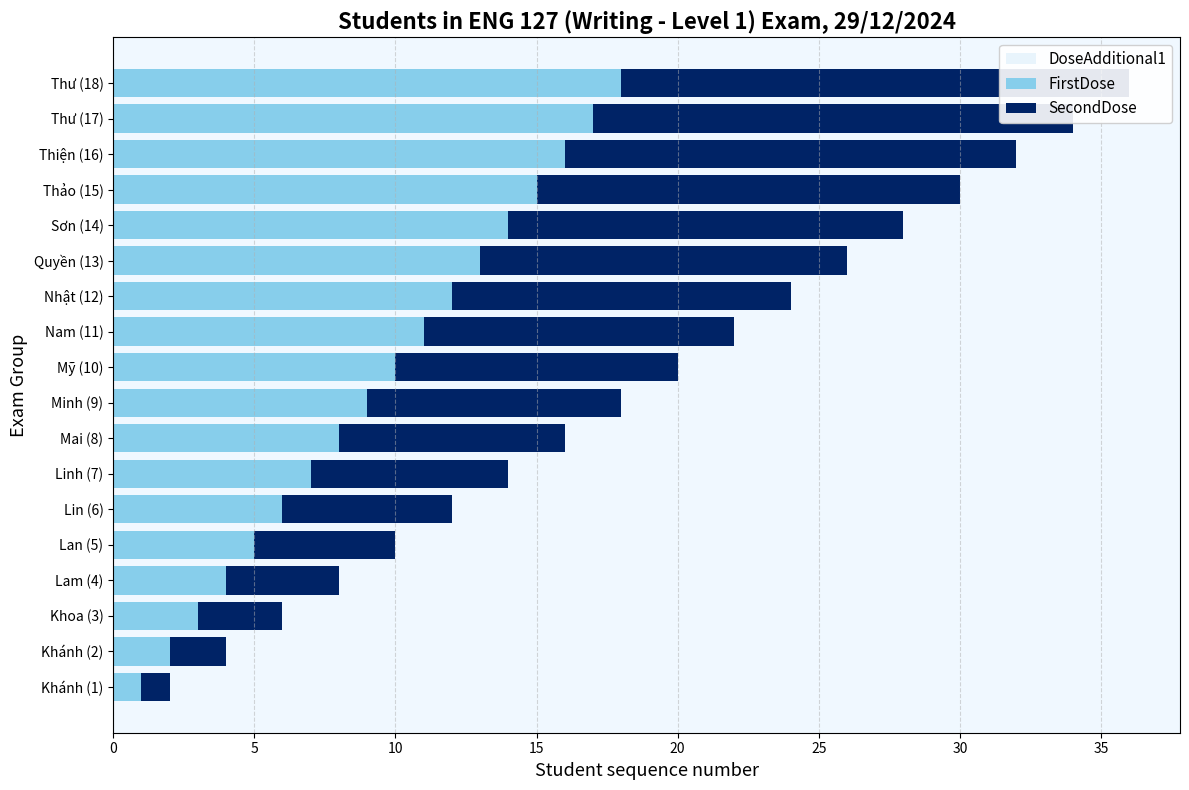

What are all the series names shown in the legend?

DoseAdditional1, FirstDose, SecondDose